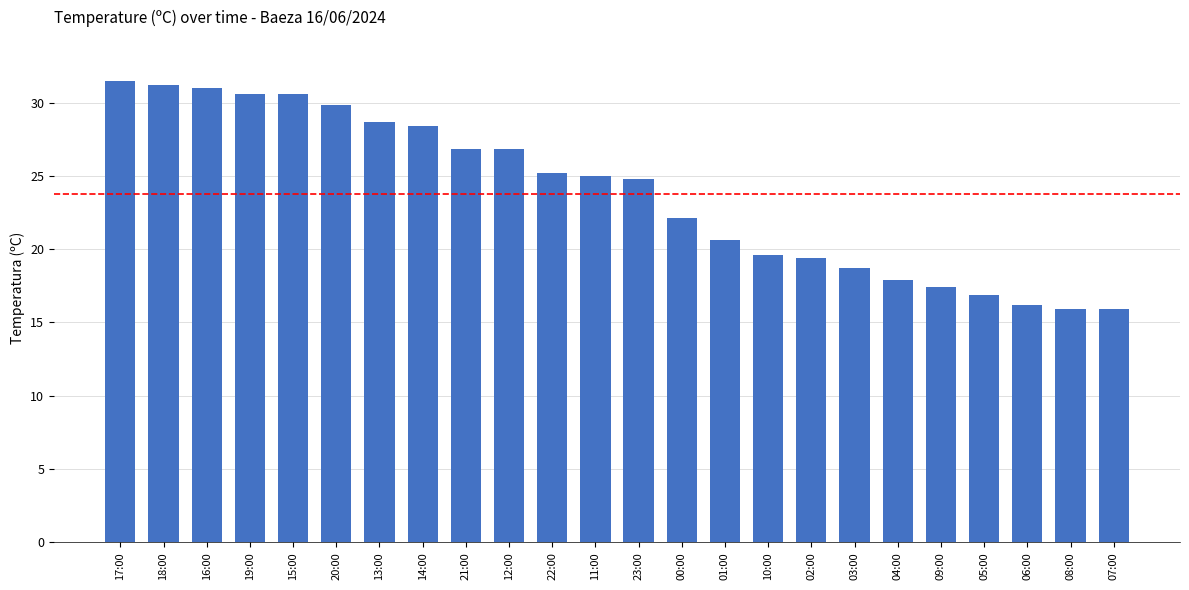

At which label is the value closest to 23?

00:00